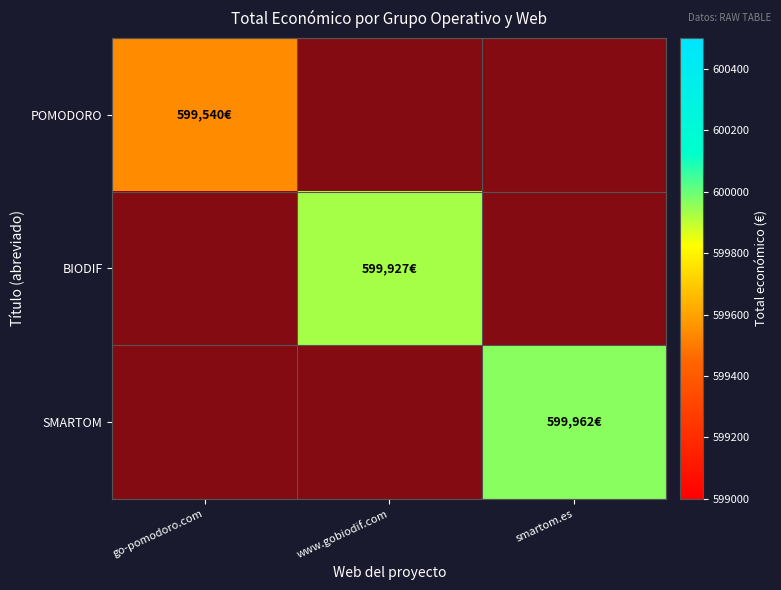

At how many categories does at least one series exceed 403349?

3